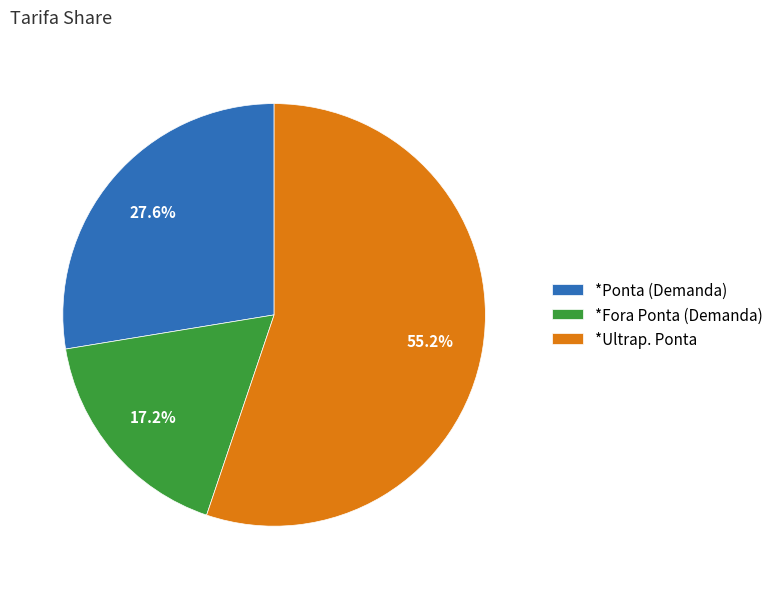

Between *Fora Ponta (Demanda) and *Ponta (Demanda), which is larger?

*Ponta (Demanda)